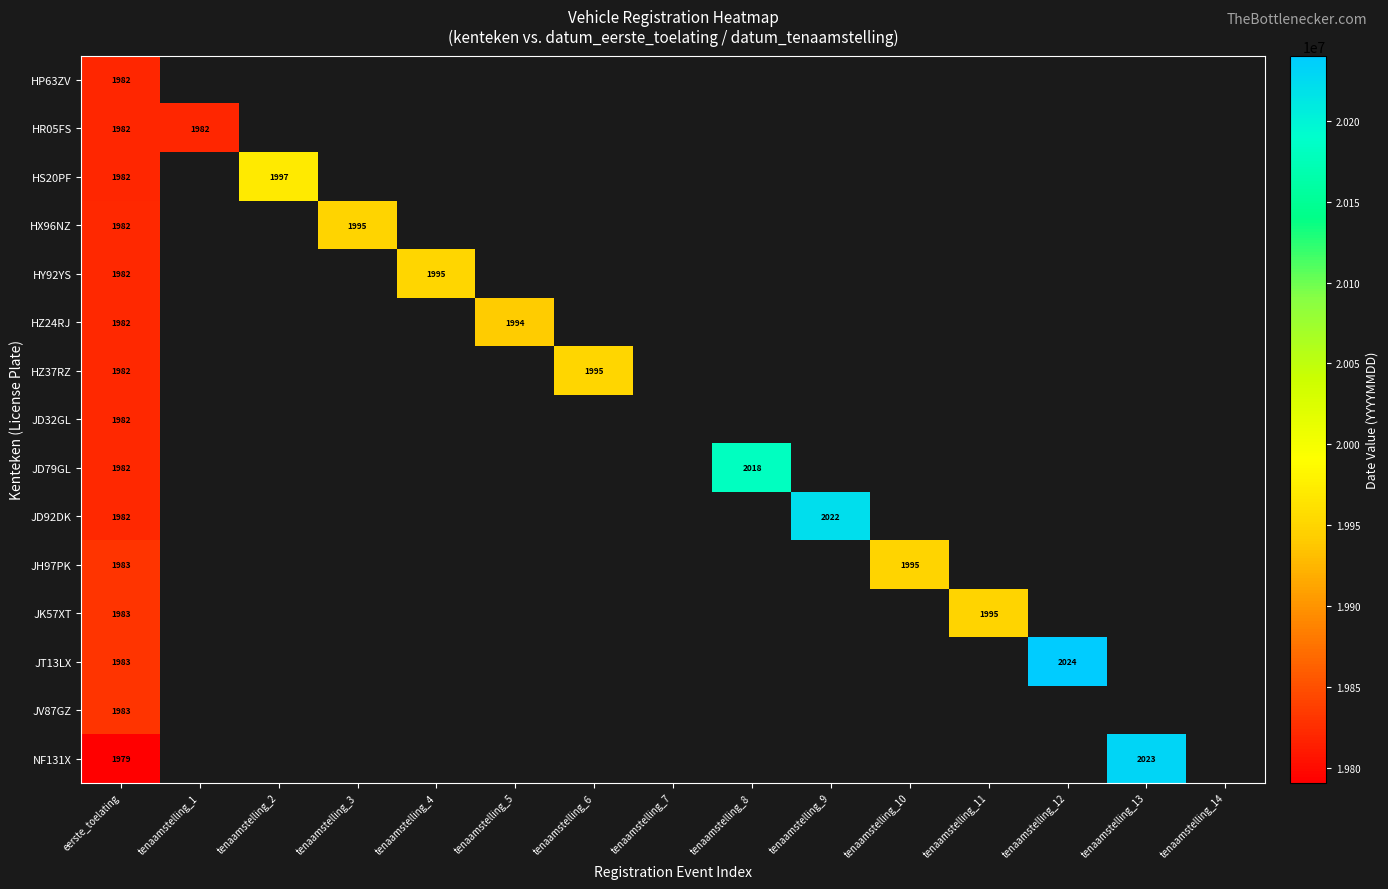

Which series has the widest spread of values?

NF131X